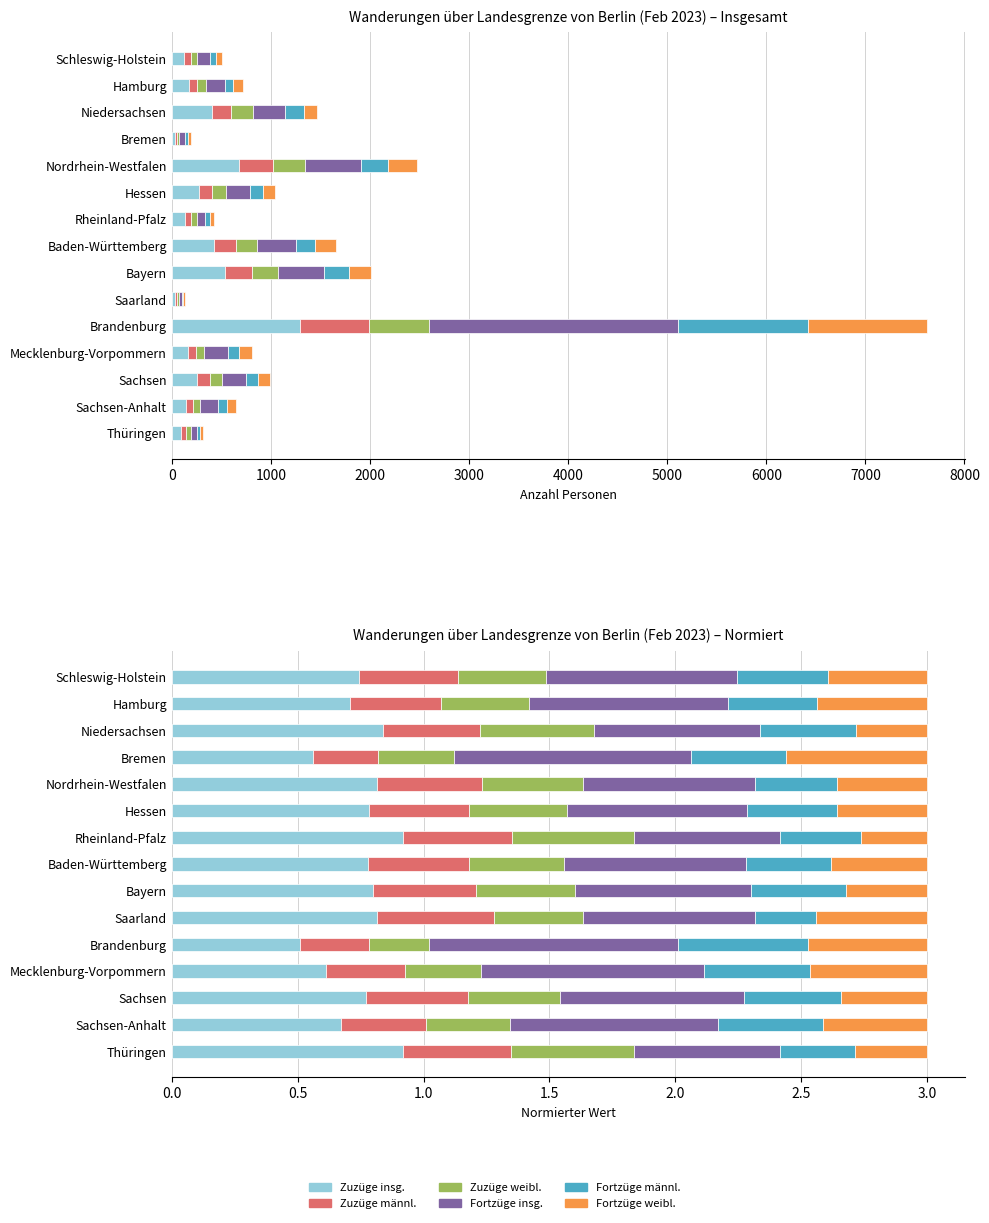

At how many categories does at least one series exceed 0?

15